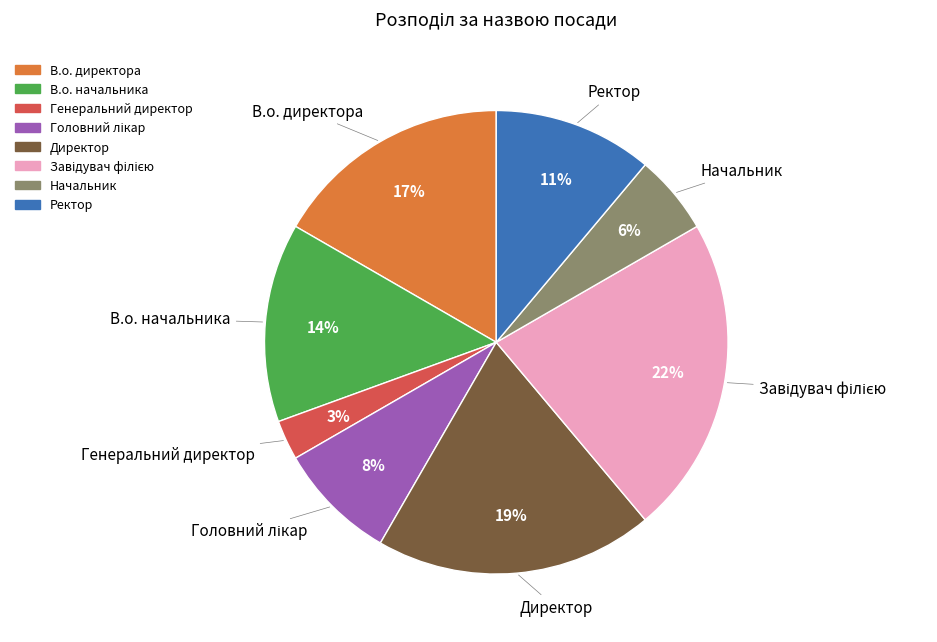

To the nearest percent, what is the combined percentage of Ректор and Начальник?

17%